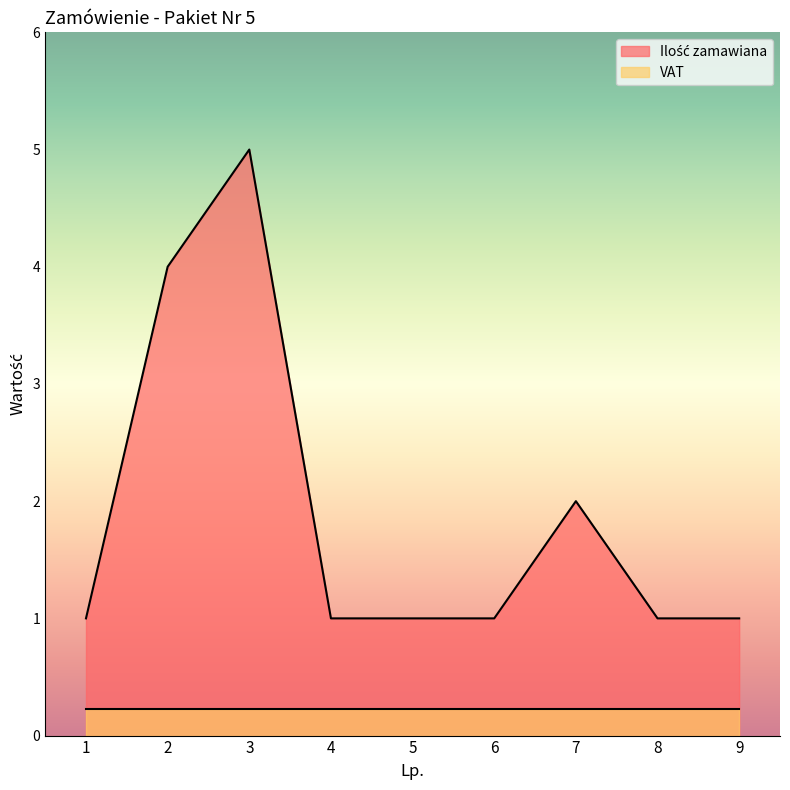

Approximately how many times larger is the value at 6 compared to 4?

1.0